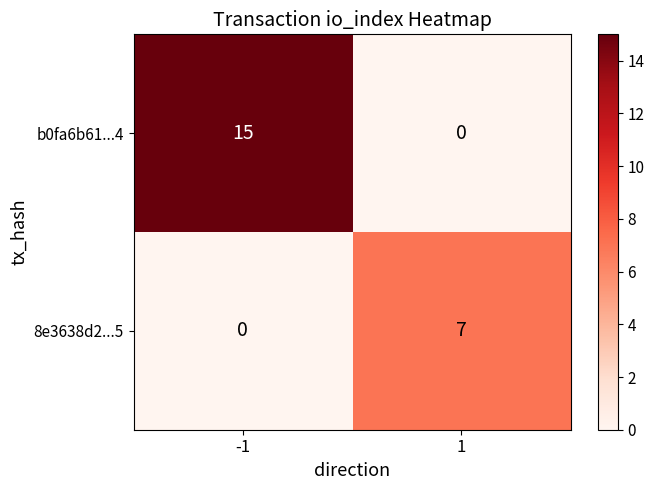

What is the greatest value displayed?

15